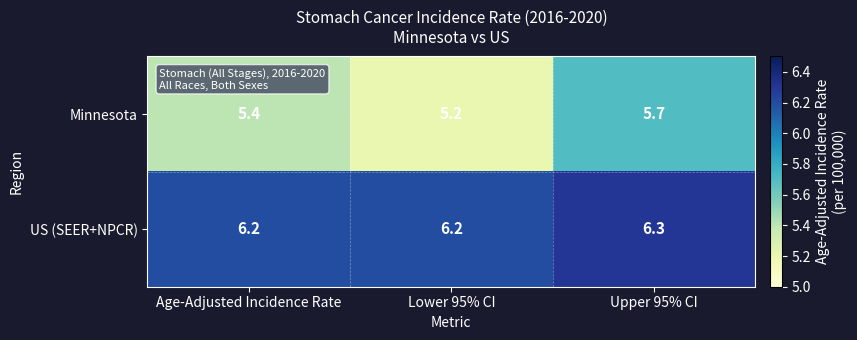

What is the total value across all series at Lower 95% CI?

11.4